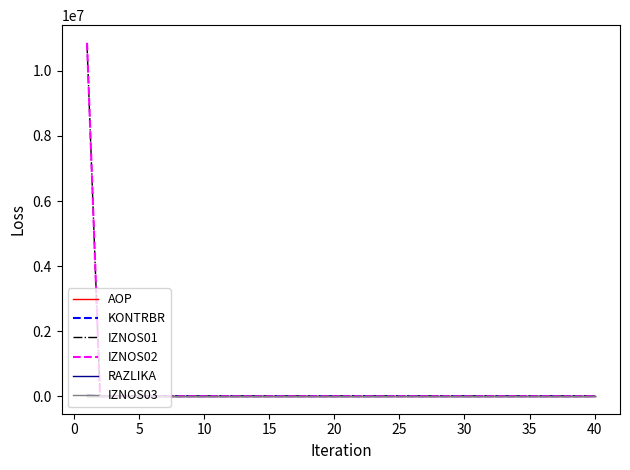

What is the greatest value displayed?

10866050.0